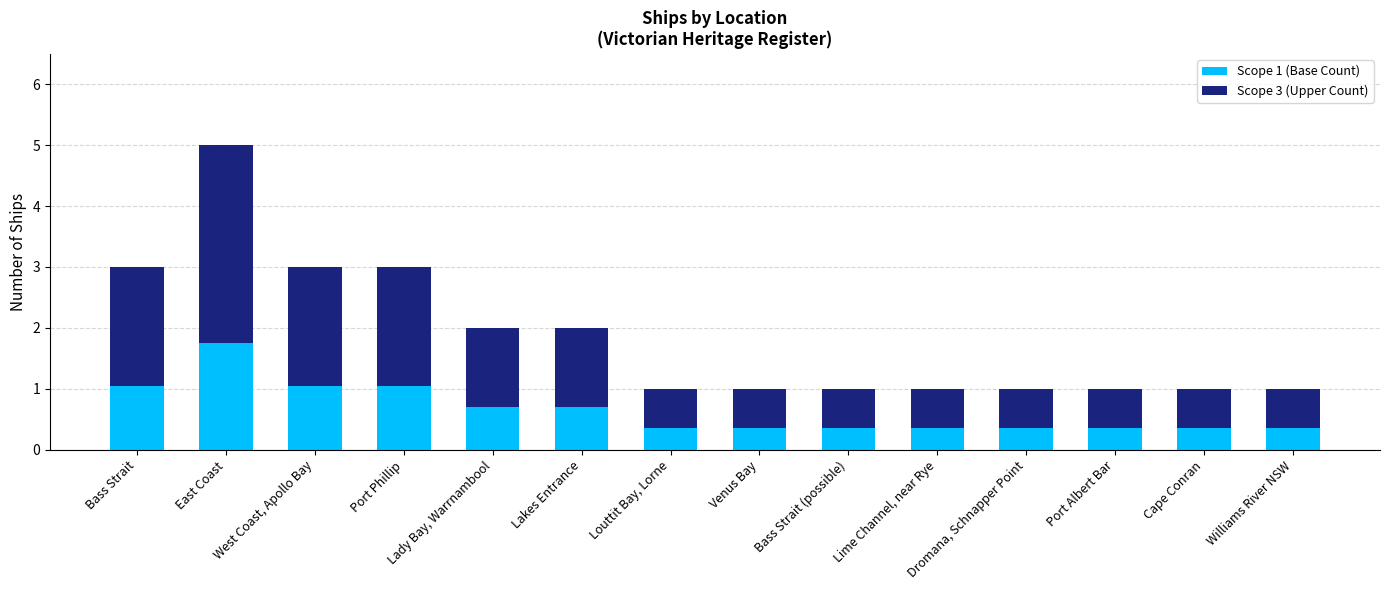

True or false: Scope 1 (Base Count) has a value of 2.6 at East Coast.

False